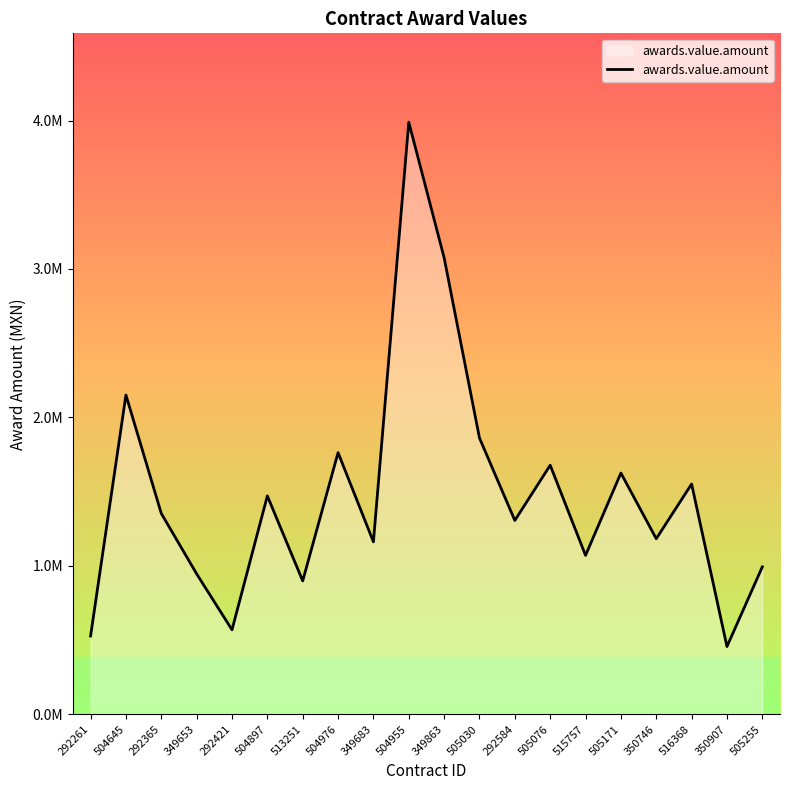

Rank the categories by value from highest to lowest.

504955, 349863, 504645, 505030, 504976, 505076, 505171, 516368, 504897, 292365, 292584, 350746, 349683, 515757, 505255, 349653, 513251, 292421, 292261, 350907